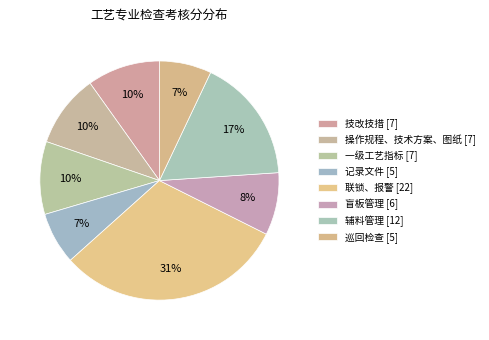

Is it true that 记录文件 is 7% of the pie?

True